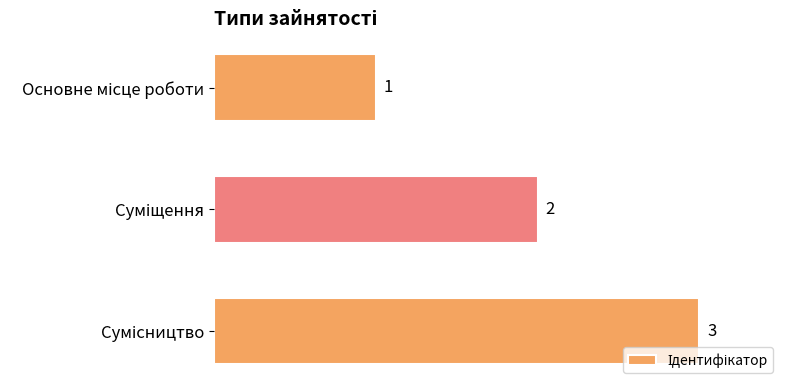

Count the number of data series in this chart.

1